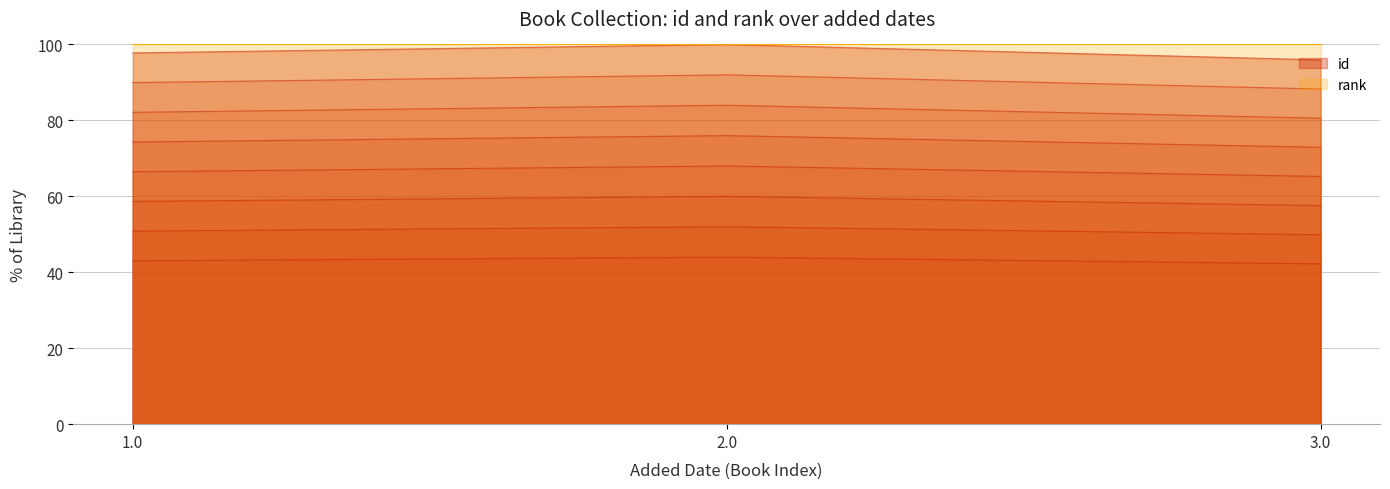

Count the values in the range 49 to 52.

3